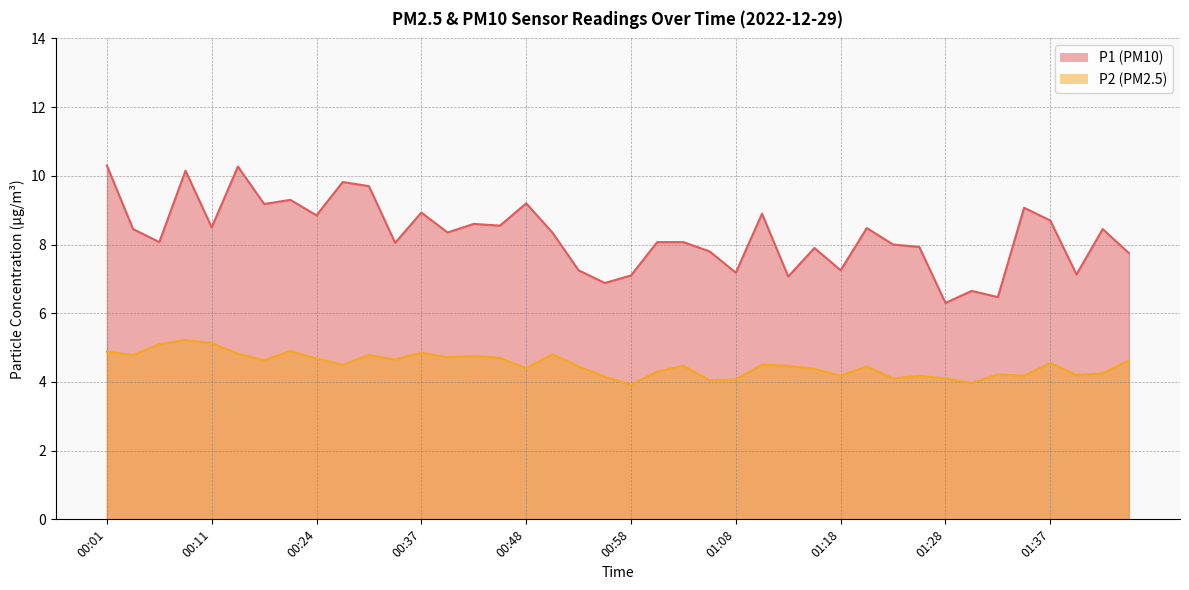

Which category has the highest value across all series?

00:01